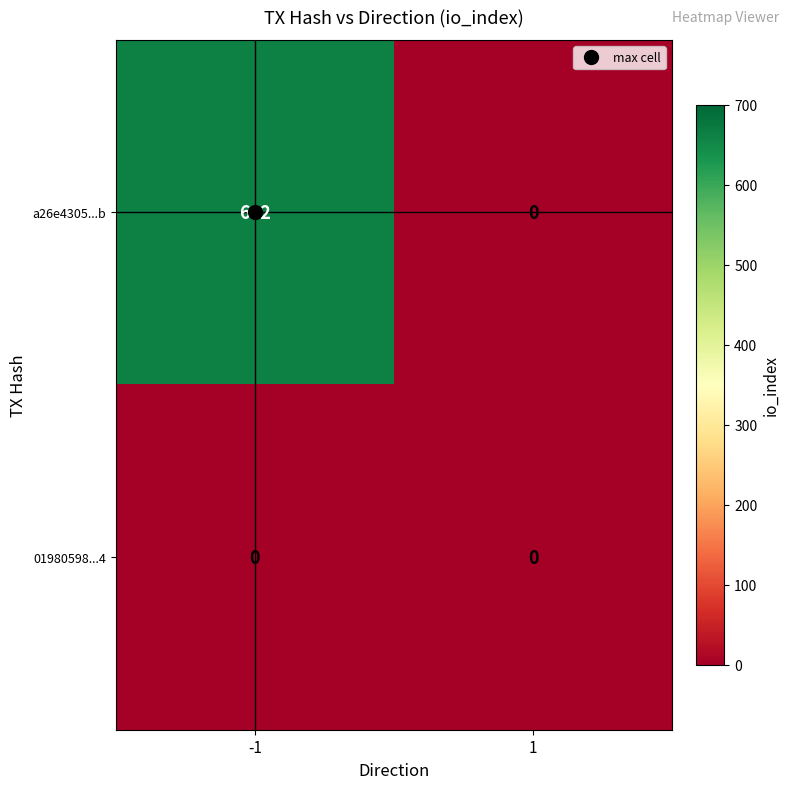

Is the value of a26e4305...b at -1 greater than the value of 01980598...4 at 1?

Yes